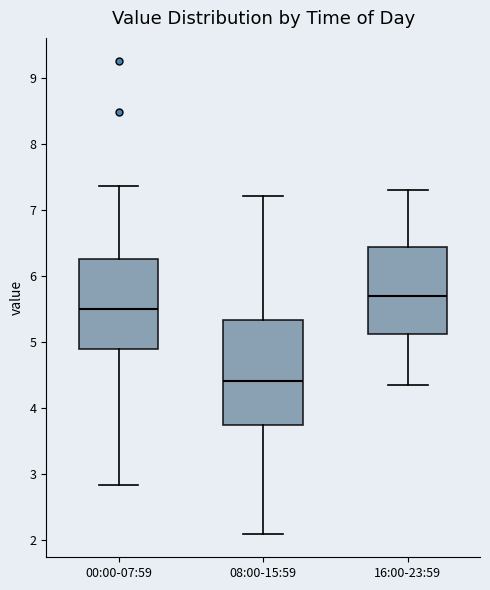

Which box has the lowest median line?

08:00-15:59